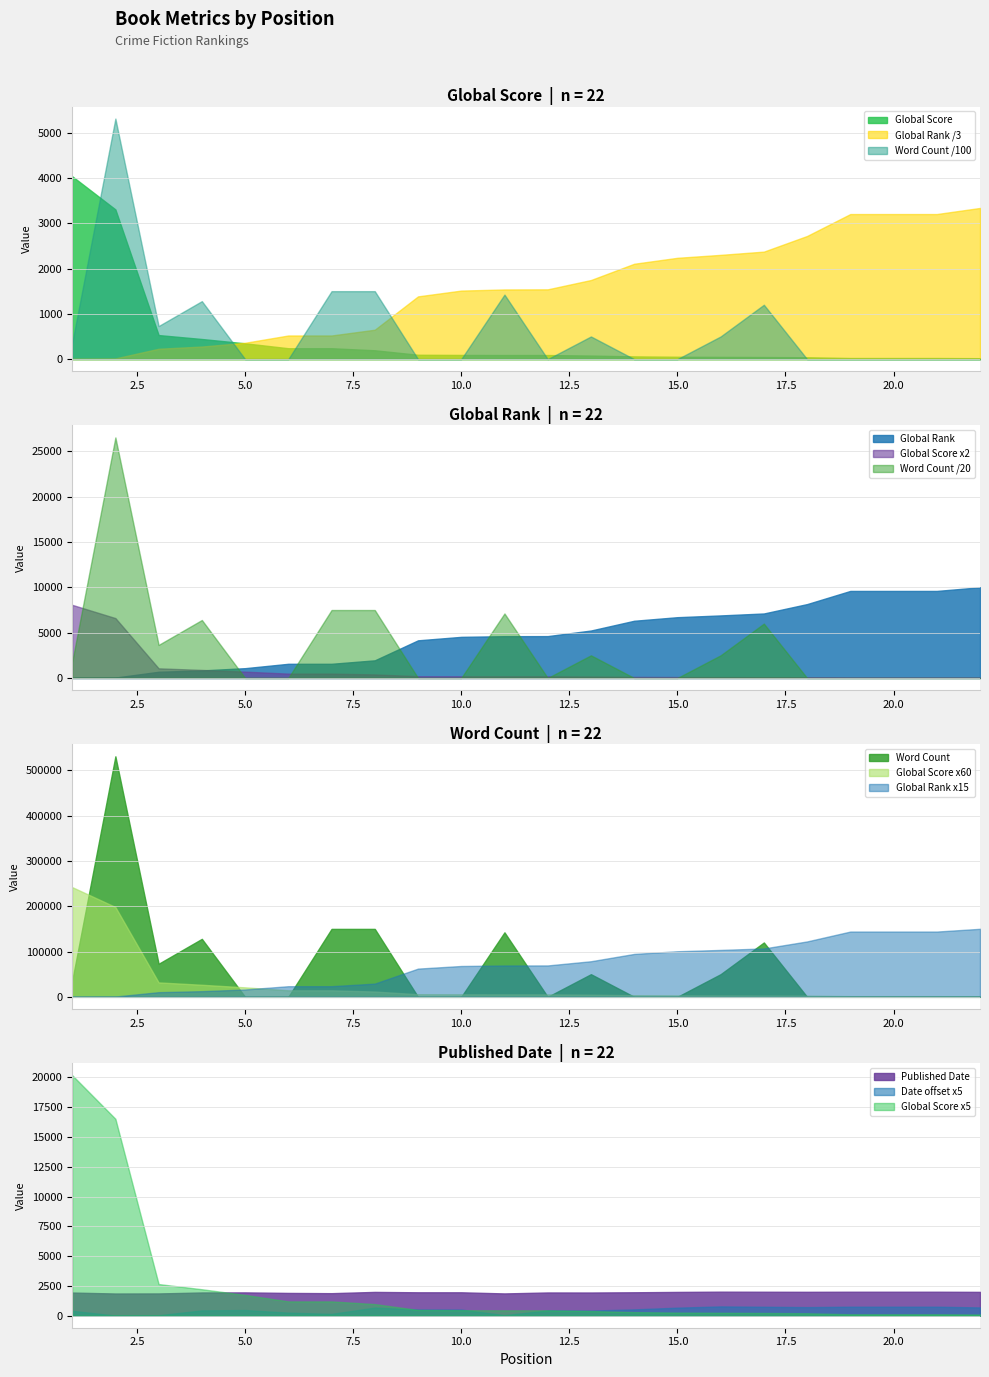

Between which two adjacent categories do Global Score and Global Rank first intersect?

2 and 3